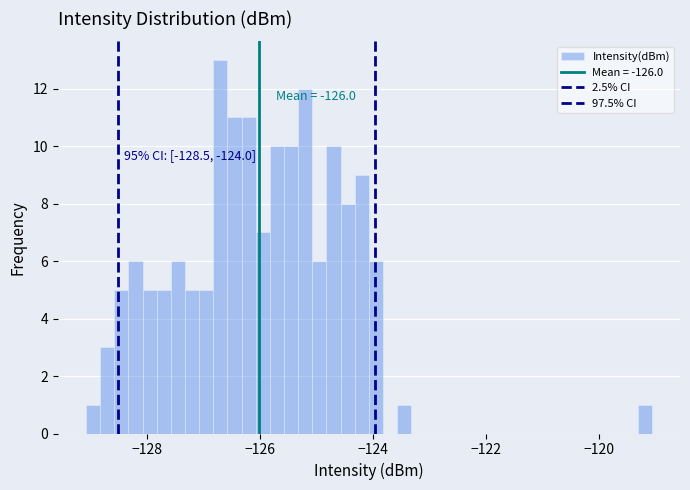

Read against the x-axis, roughly where is the centre of the tallest bar?

-126.6